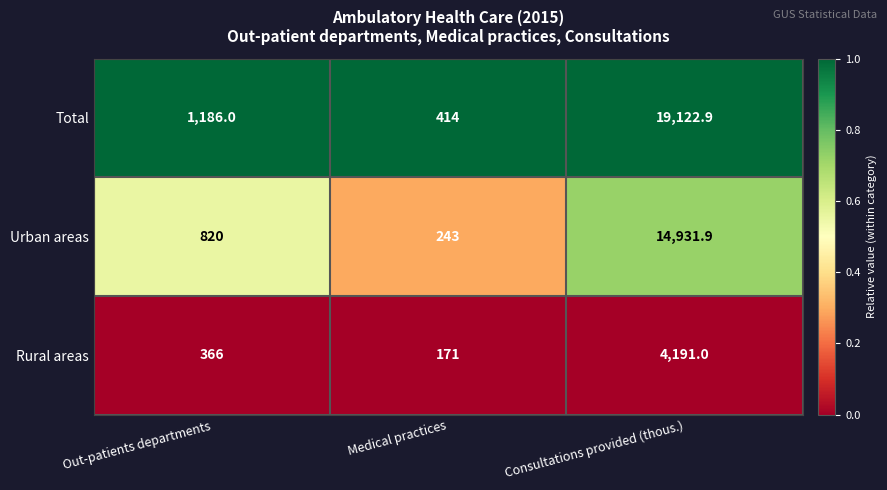

What is the spread (max minus min) of values at Out-patients departments?

820.0